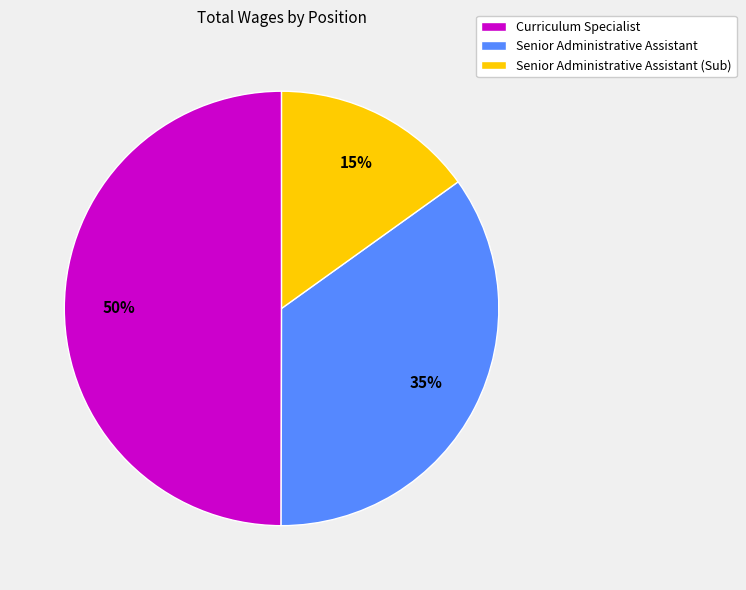

What percentage is the Curriculum Specialist slice, to the nearest percent?

50%